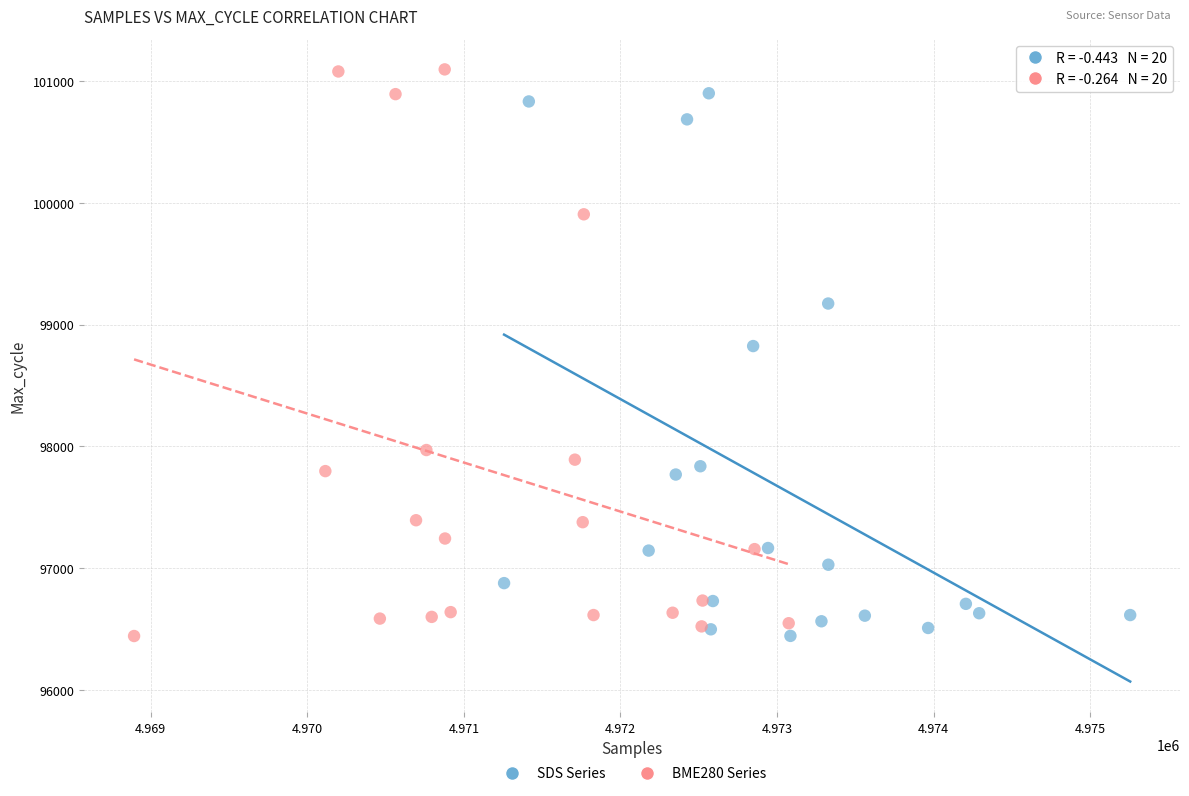

What are all the series names shown in the legend?

SDS Series, BME280 Series